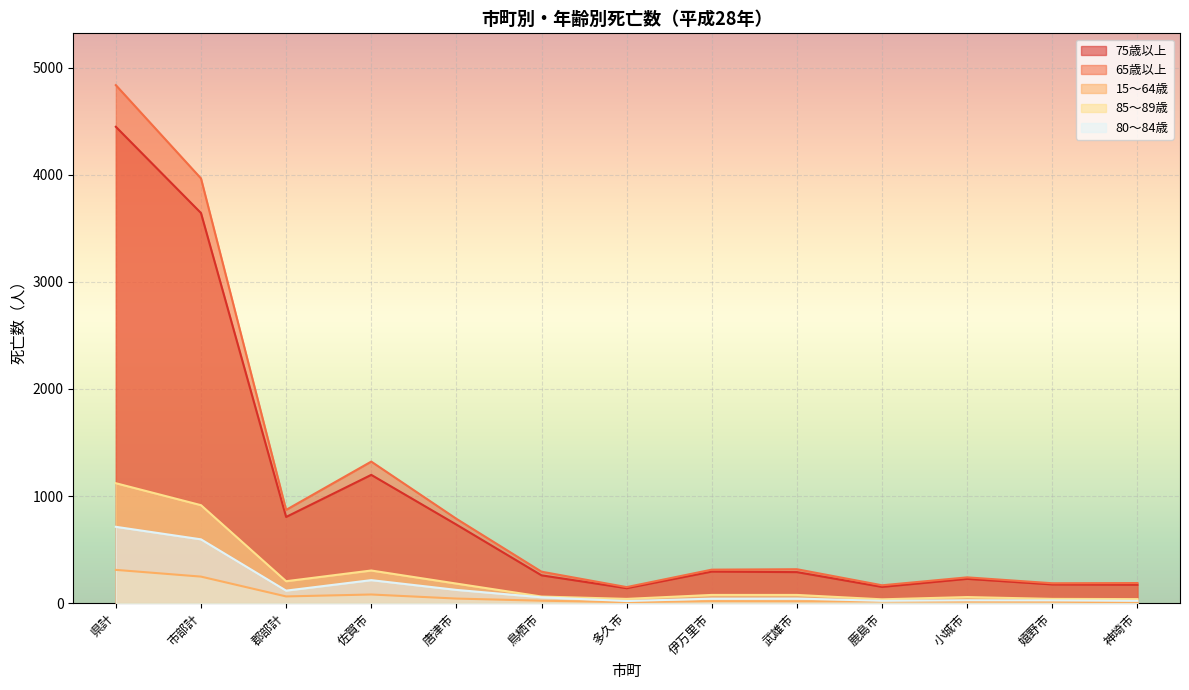

How many lines are shown in the chart?

5